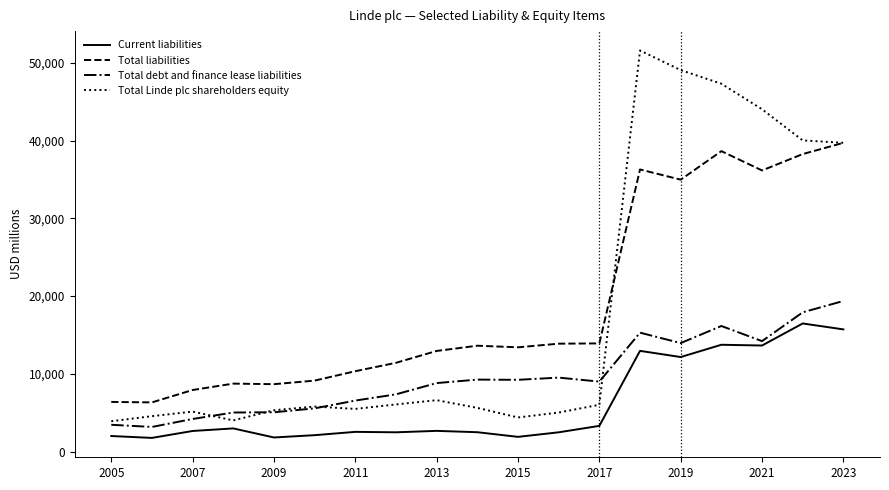

Which series has the largest range (max minus min)?

Total Linde plc shareholders equity